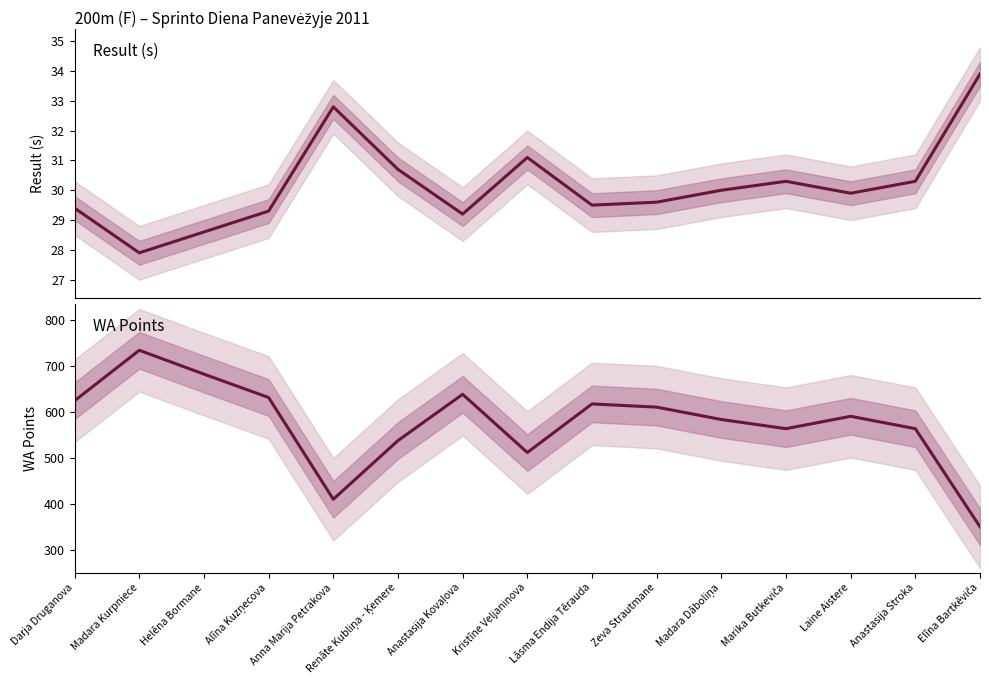

What value does the WA Points series have at Madara Kurpniece?

735.0